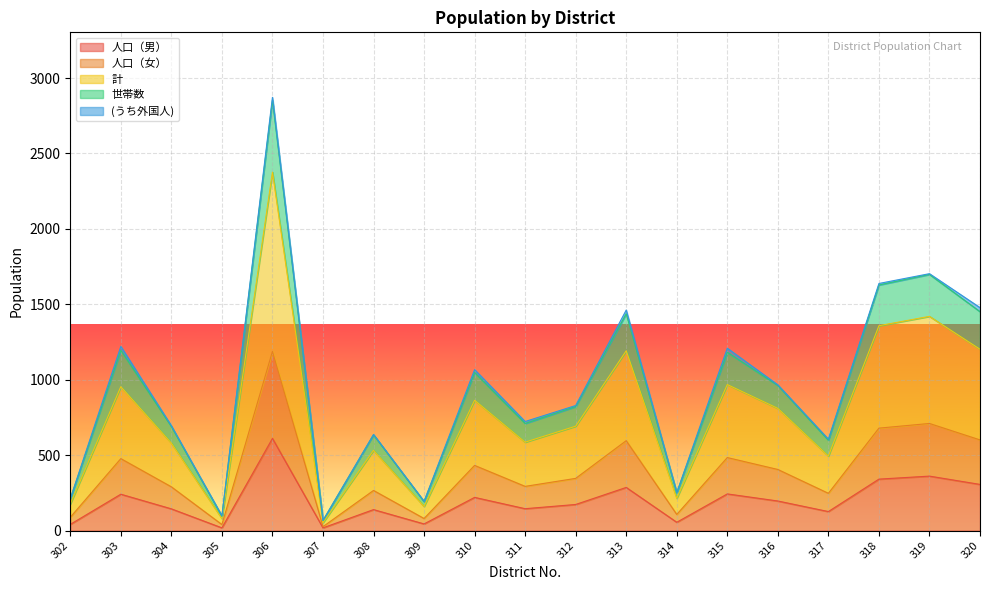

Count the number of categories in the chart.

19